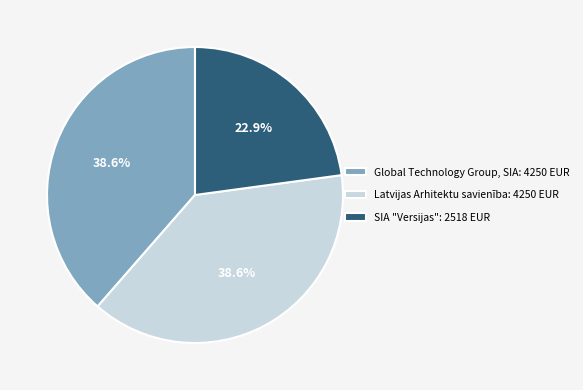

Is there a majority slice in this chart?

No